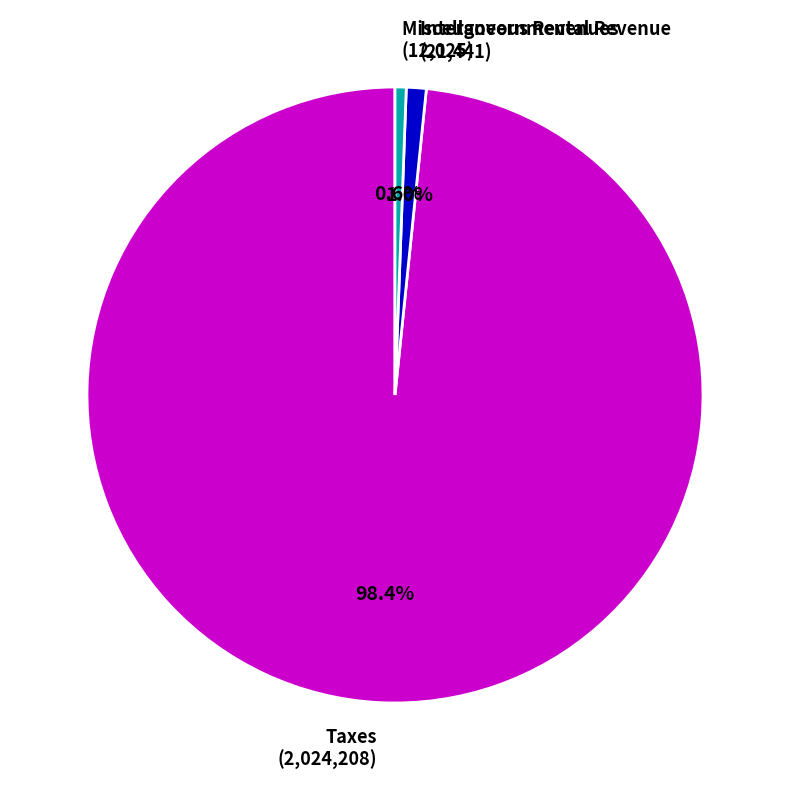

Approximately how many times larger is the value at Taxes (2,024,208) compared to Miscellaneous Revenues (12,025)?

168.3